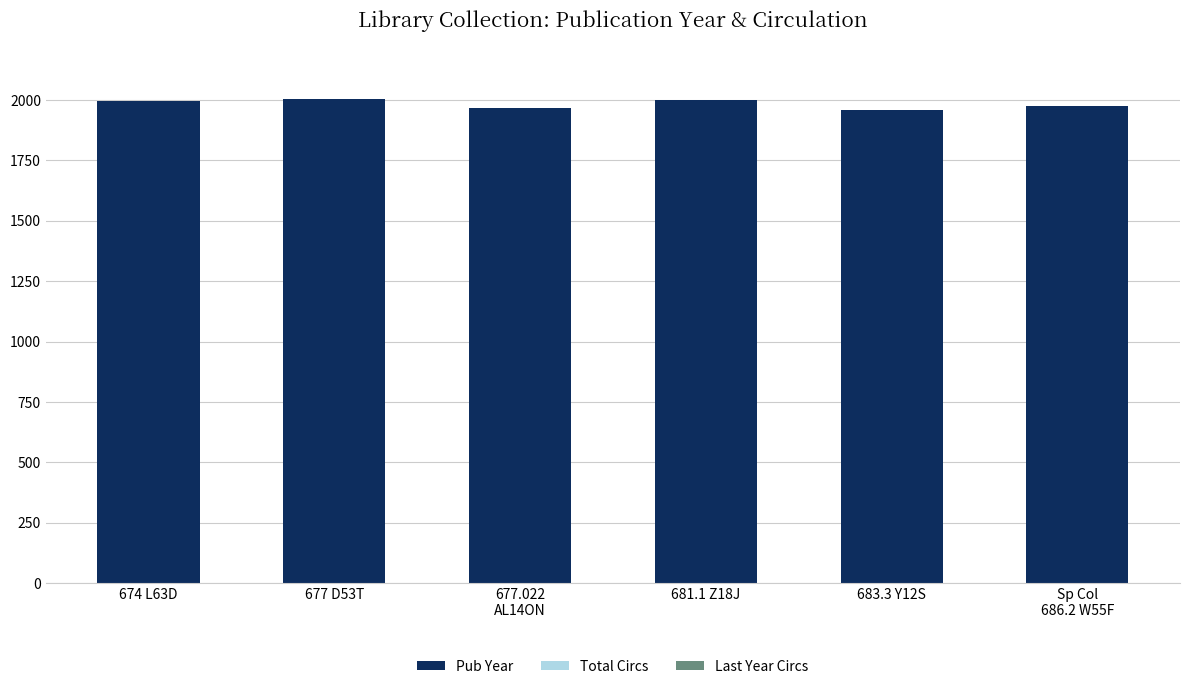

What is the value of the 6th bar from the left?

1975